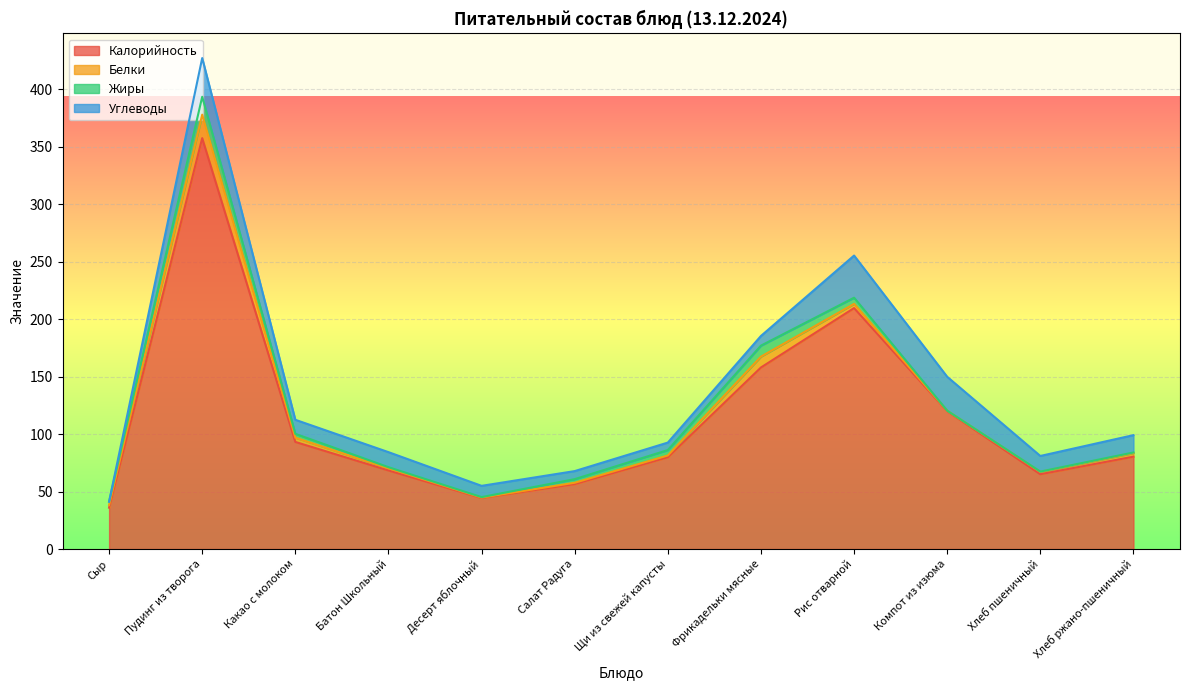

How many data points does each series have?

12